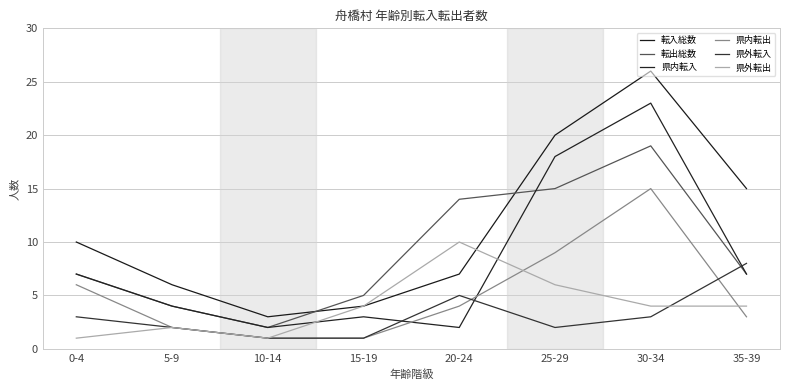

How many interior local peaks does the 県内転入 series have?

2